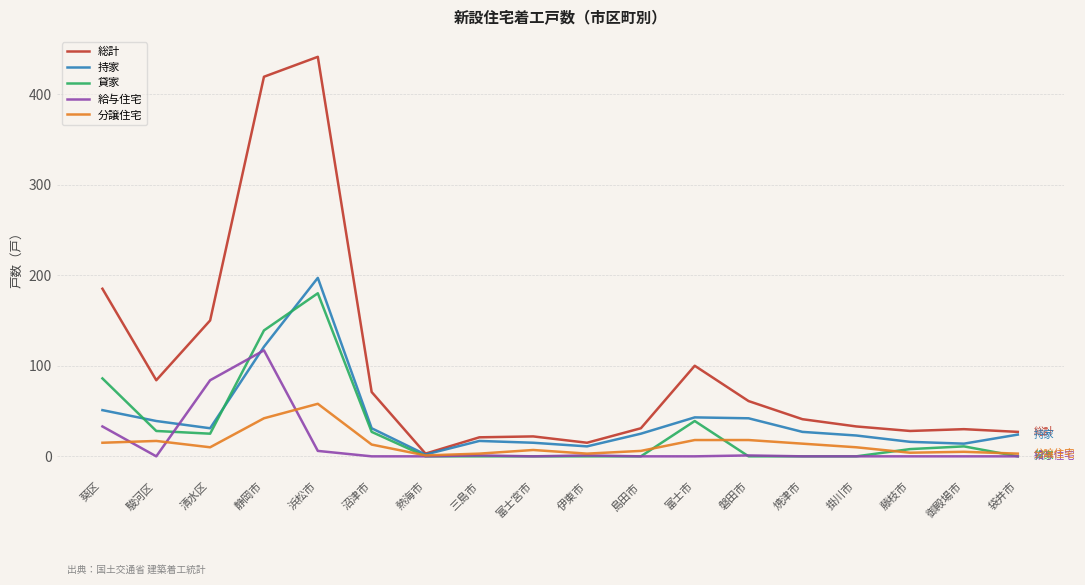

Between 浜松市 and 沼津市, which series saw the biggest shift?

総計